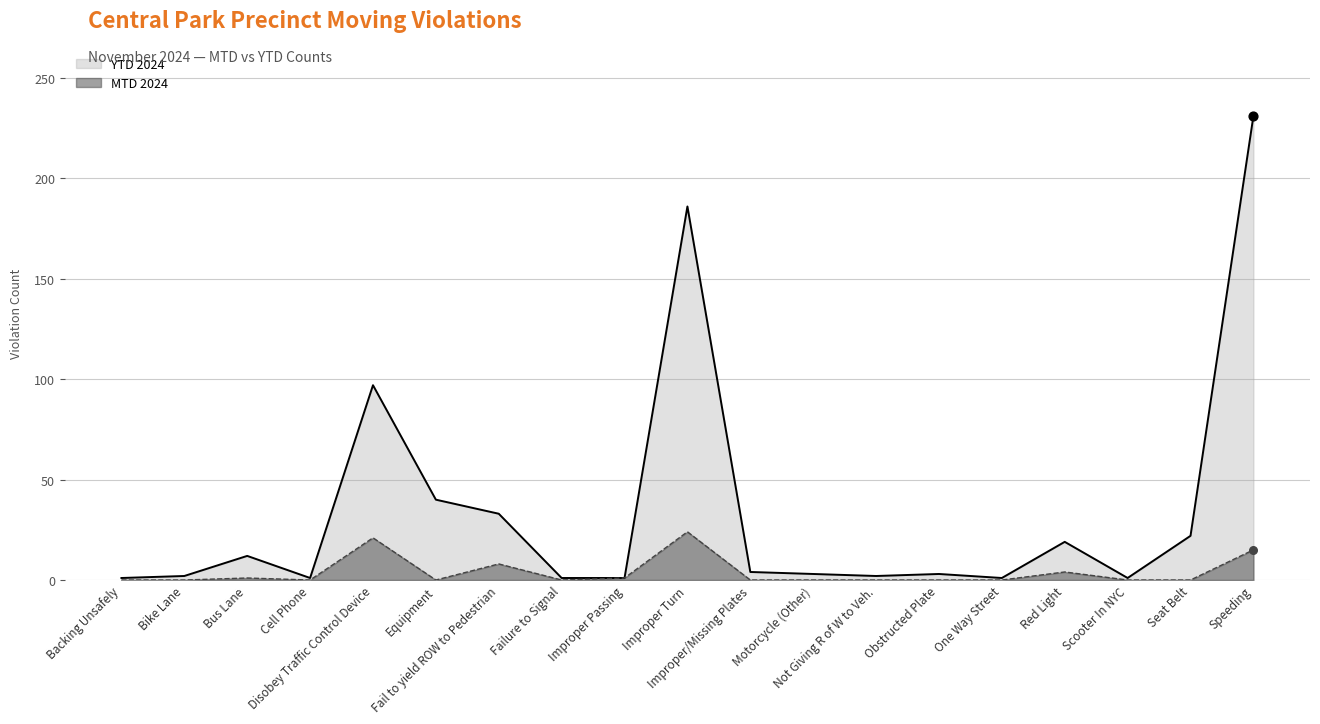

Which series has the largest total across all categories?

YTD 2024